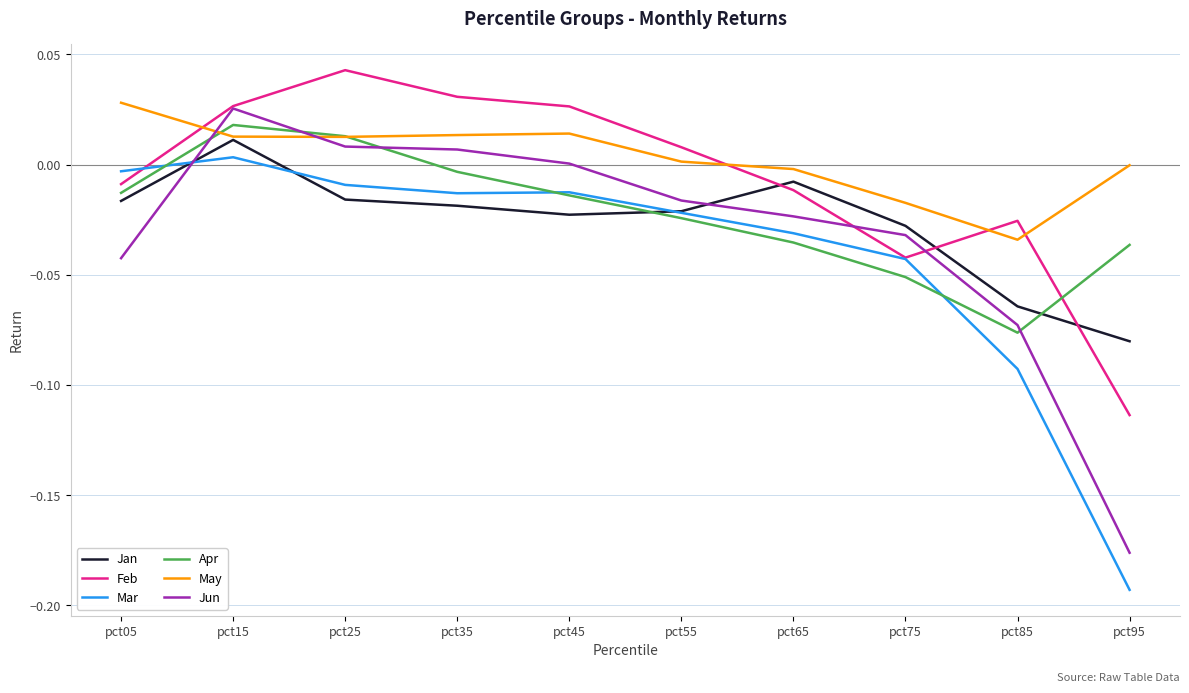

Rank the series at pct85 from lowest to highest value.

Mar, Apr, Jun, Jan, May, Feb